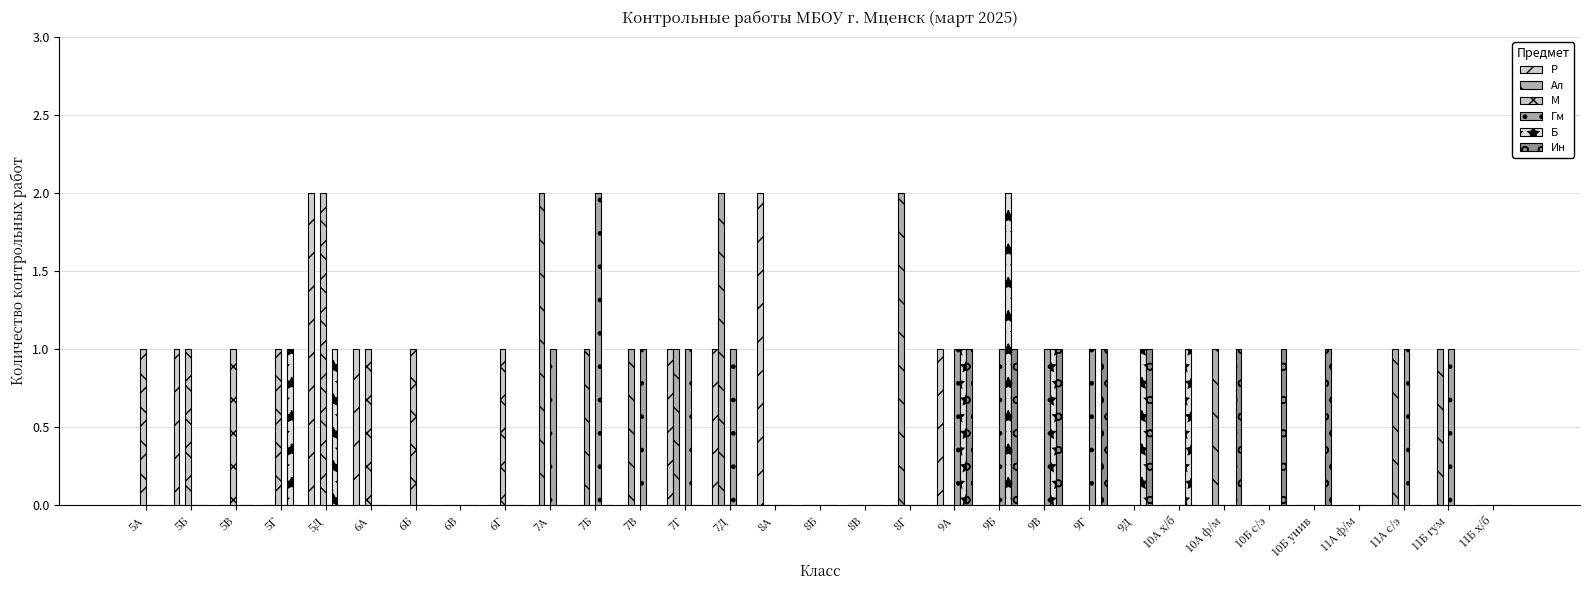

True or false: М has a value of 1 at 11Б гум.

False